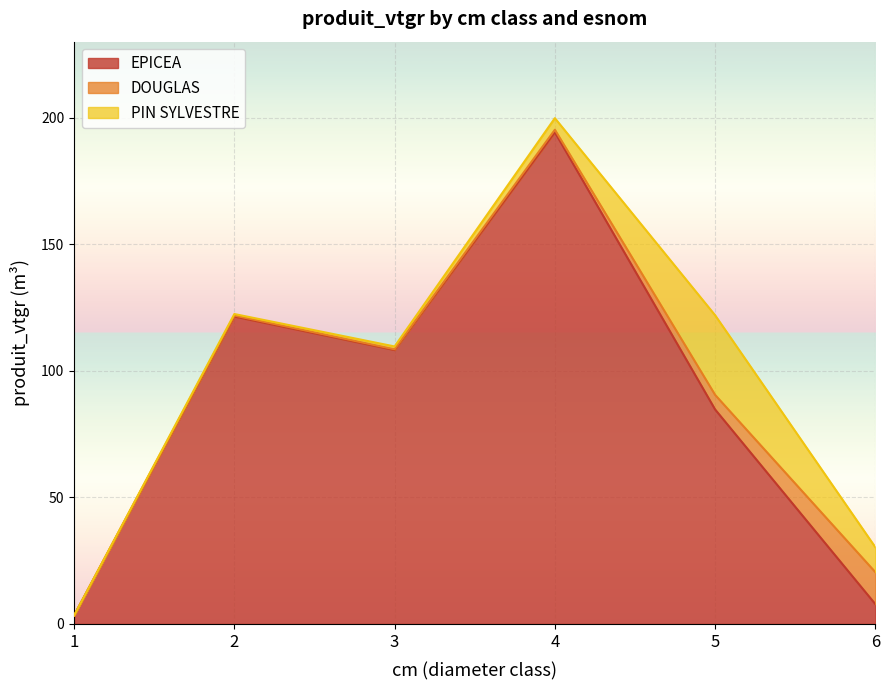

At which label does DOUGLAS reach its minimum?

1